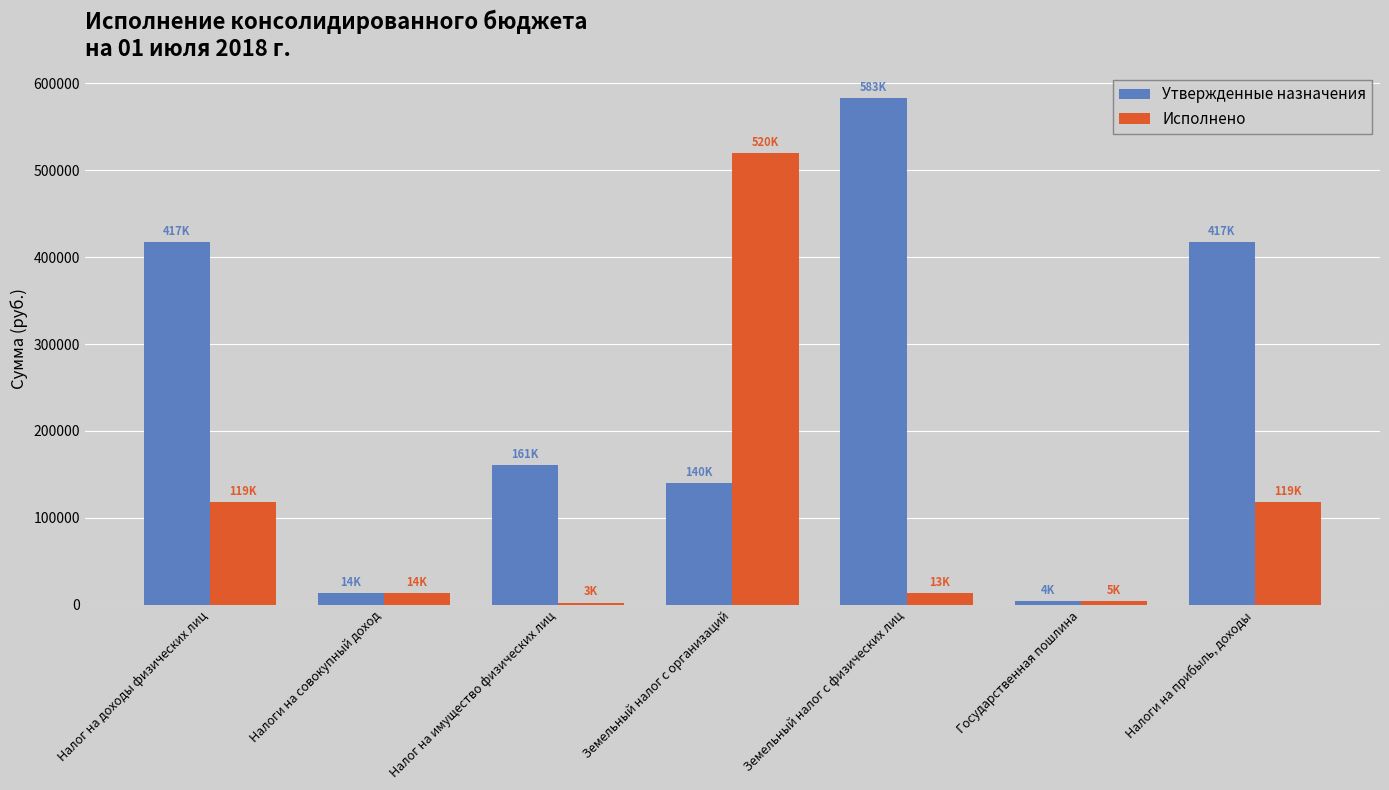

At how many categories does at least one series exceed 97261?

5